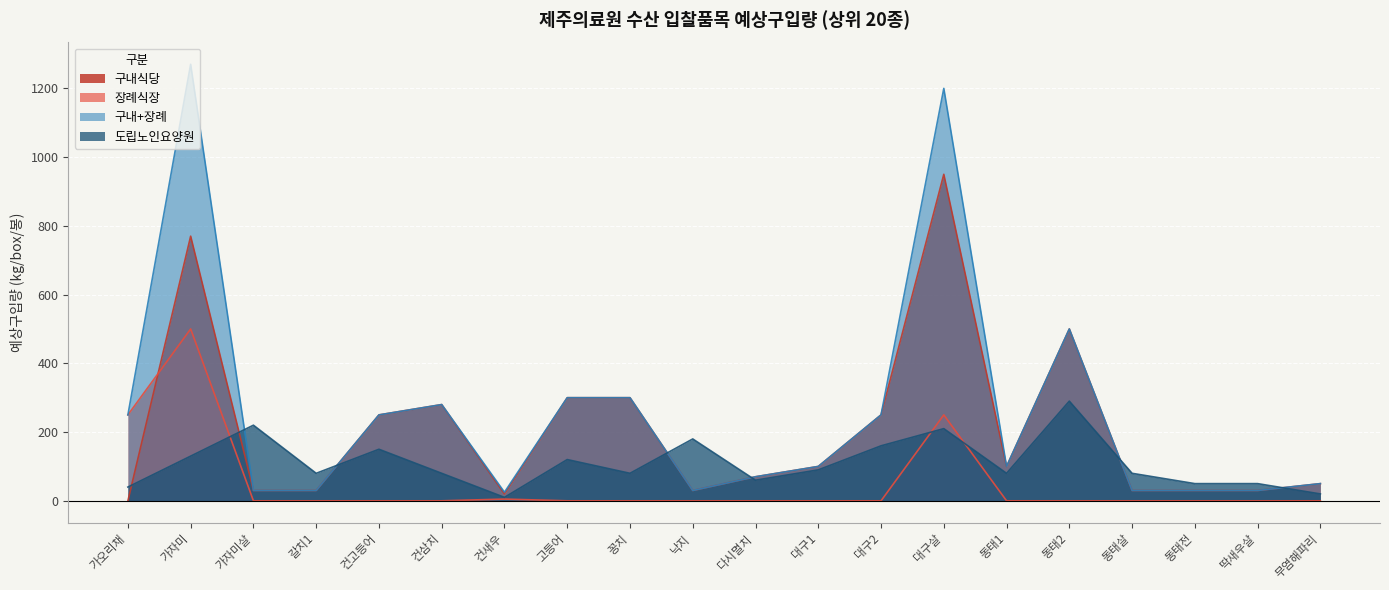

The 장례식장 series shows 250 at 가오리채. True or false?

True